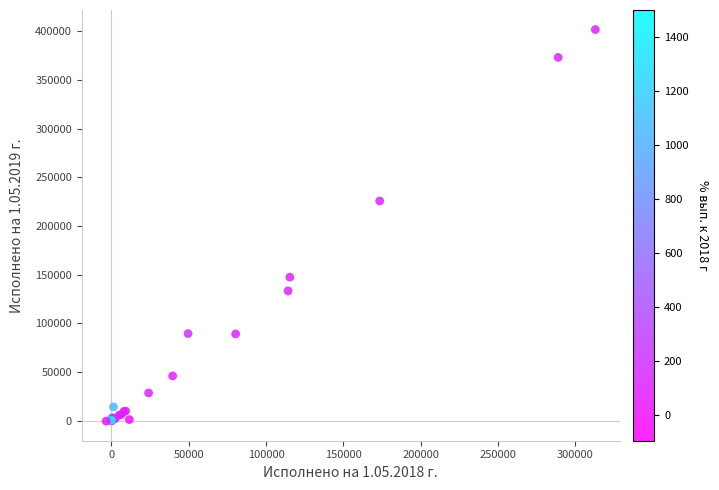

What Y value in the scatter plot is closest to 200680?

225742.0